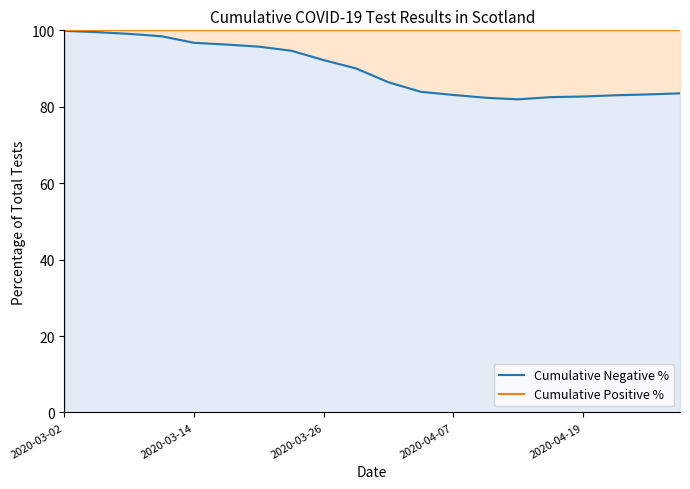

True or false: Cumulative Positive % and Cumulative Negative % intersect in this chart.

False